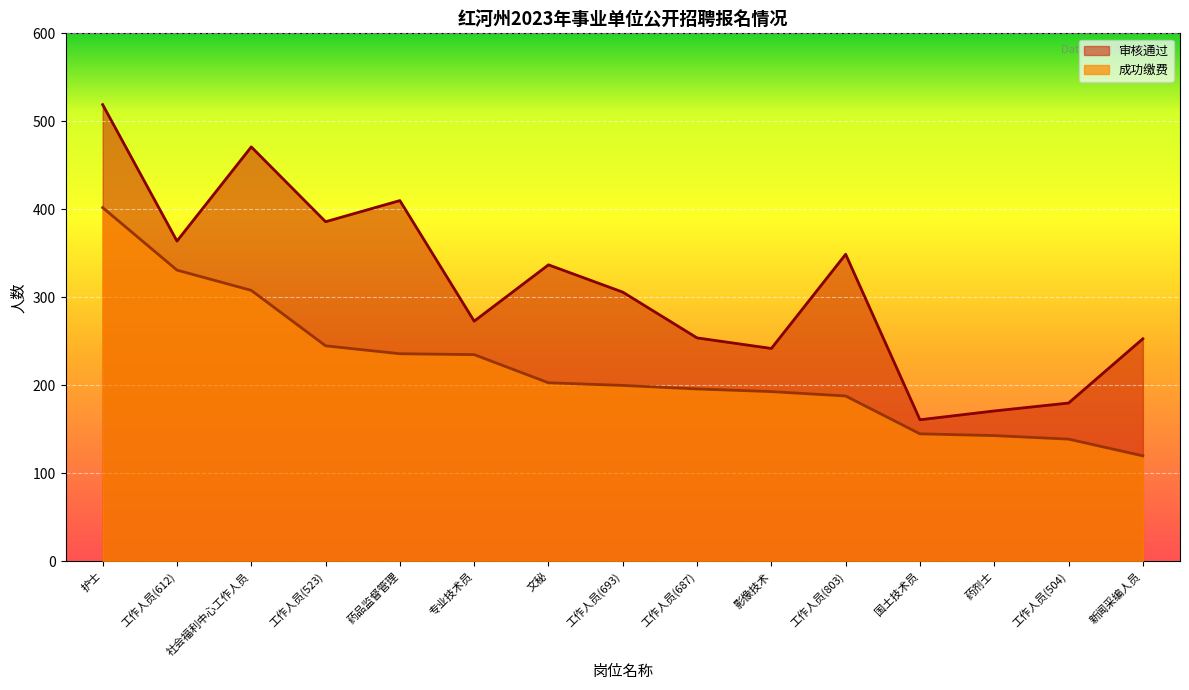

True or false: 成功缴费 and 审核通过 cross at least once.

False